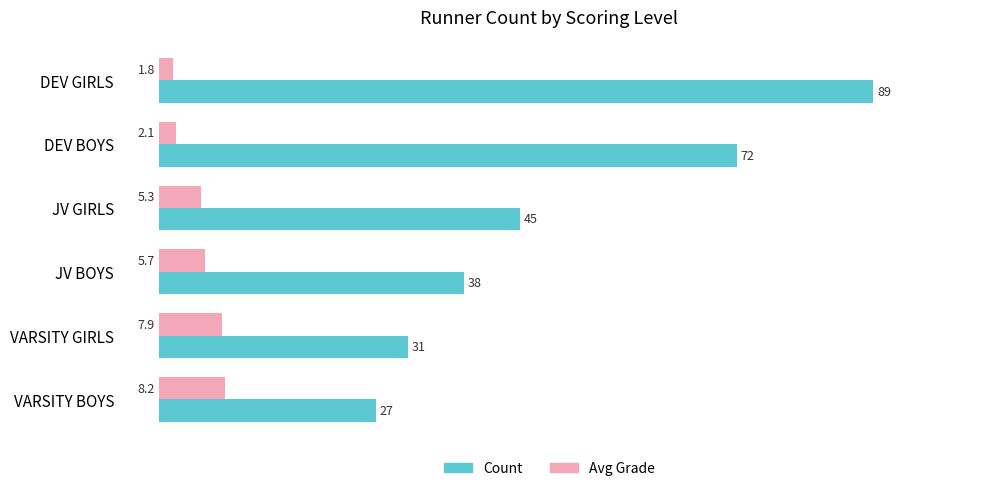

The value of Avg Grade at JV BOYS is 5.7. True or false?

True